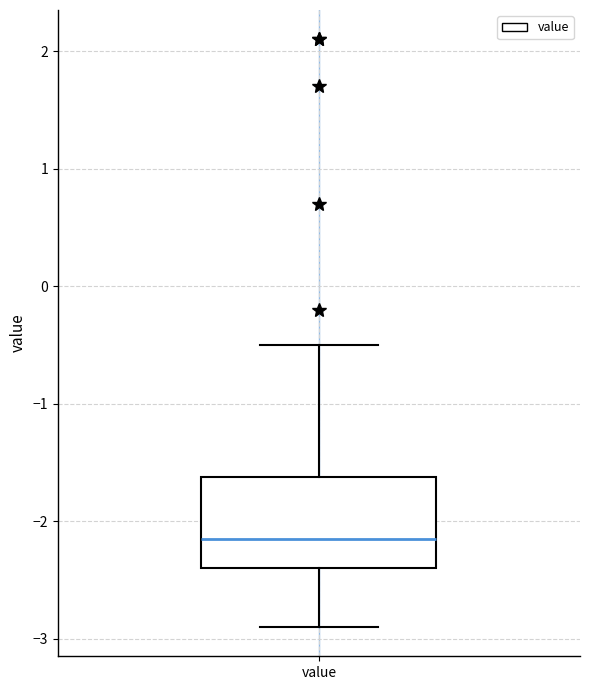

Read this box plot against the y-axis: the position of the median line, the range covered by the box, and the ends of both whiskers. The values are not printed on the chart, so give them approximately, as read against the axis.

median -2.1, box -2.4 to -1.6, whiskers -2.9 to -0.5